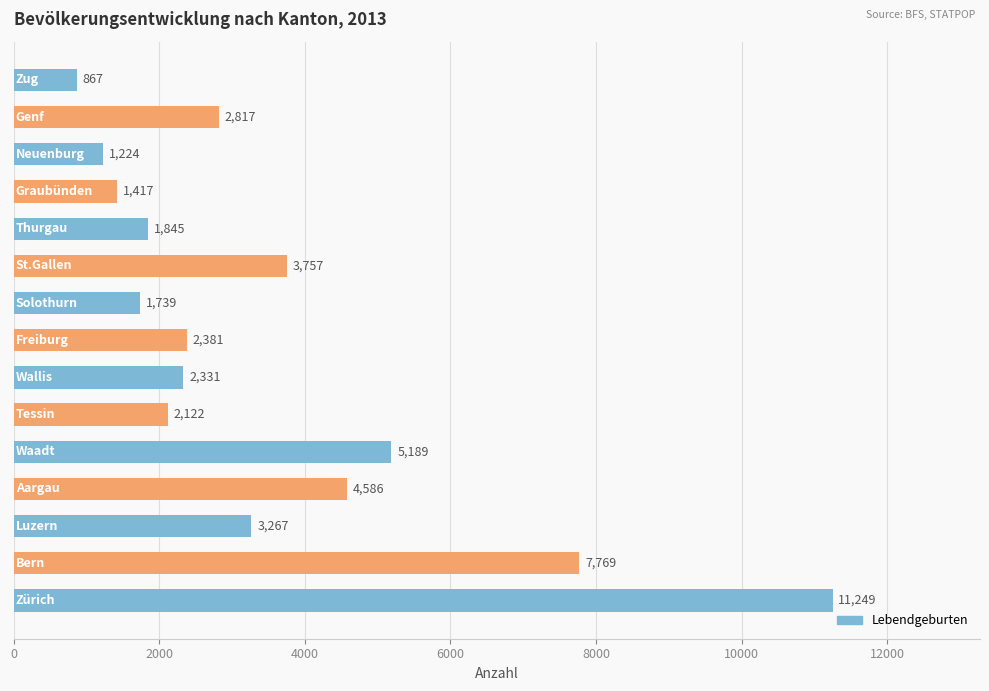

What is the greatest value displayed?

11249